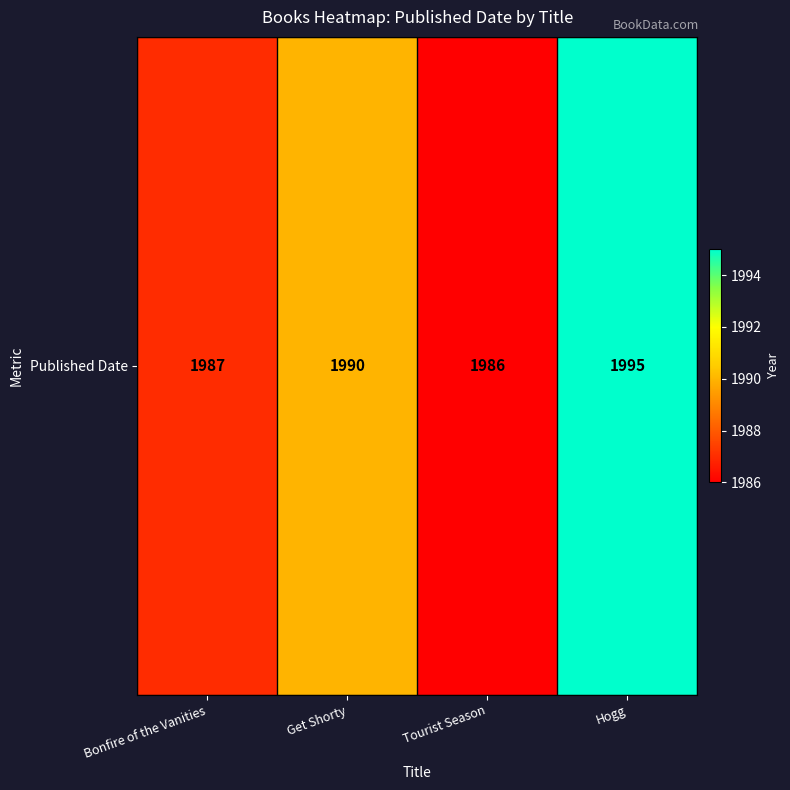

What is the approximate value at Hogg?

1995